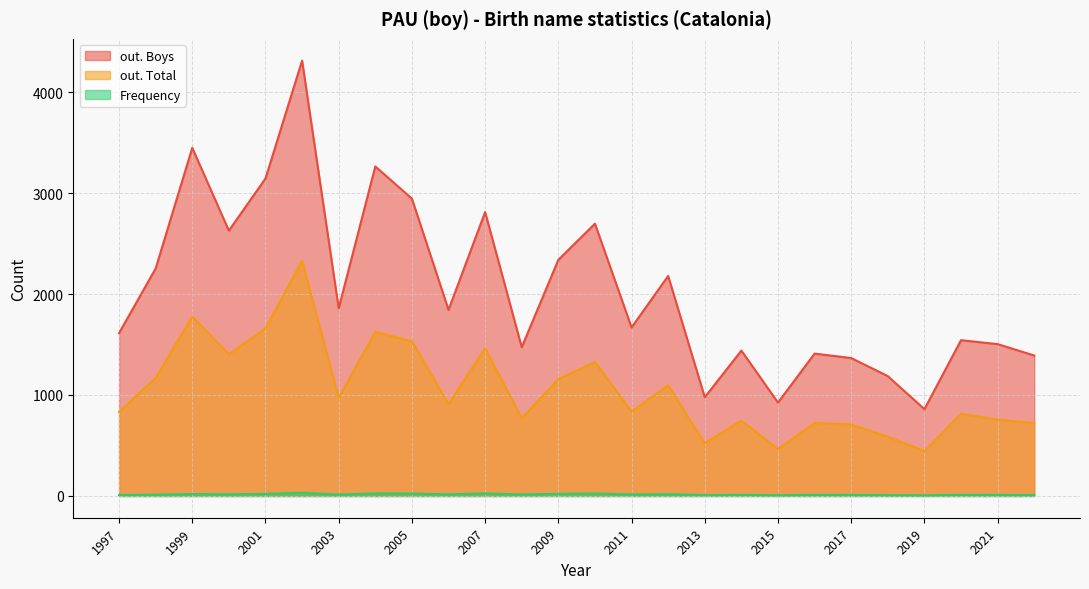

At which category is the sum across all series the highest?

2002